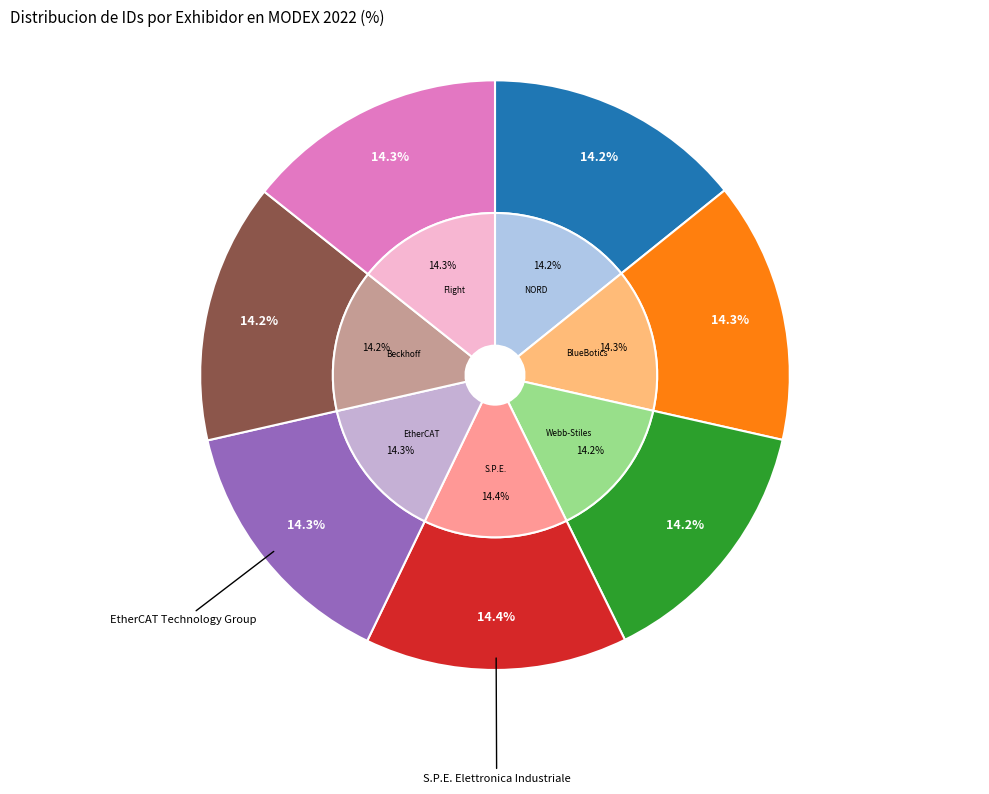

To the nearest percent, what portion does Beckhoff Automation represent?

14%